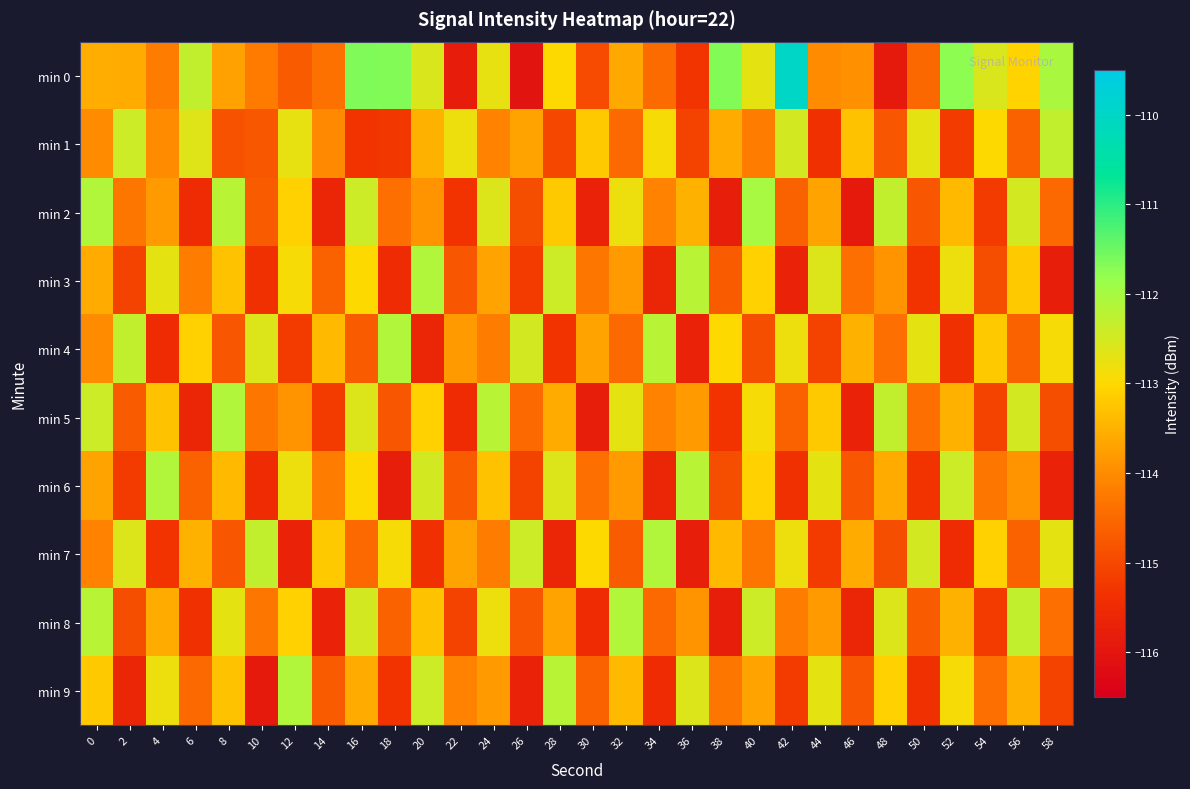

What is the difference between the highest and lowest values at 54?

2.6